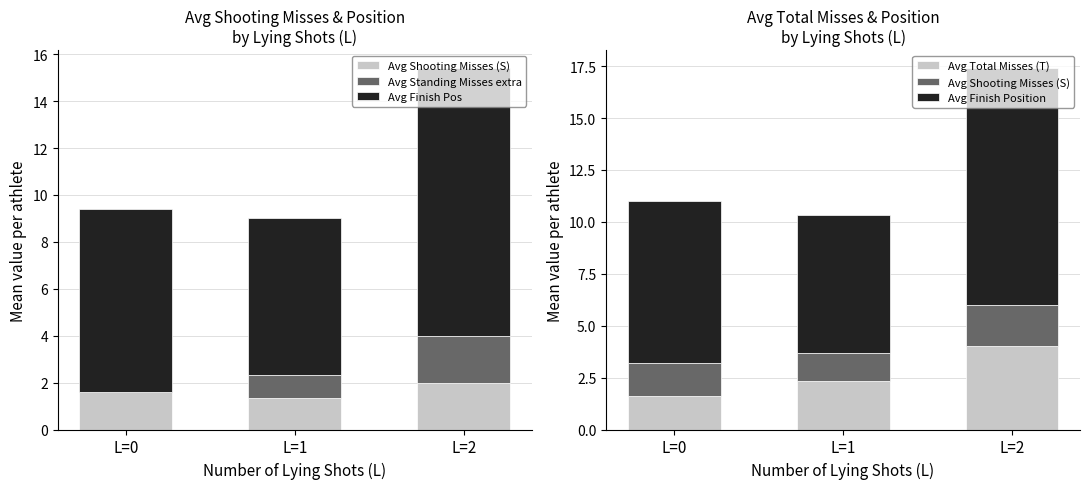

Is the value of Avg Finish Position at L=0 greater than the value of Avg Shooting Misses (S) at L=1?

Yes